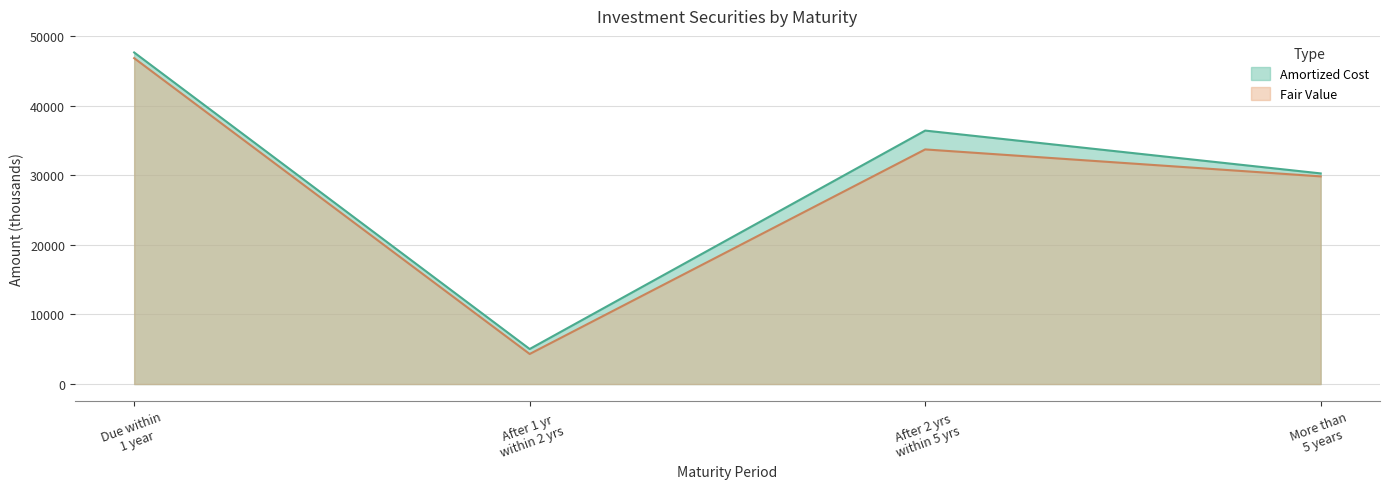

What position from the left is More than 5 years?

4